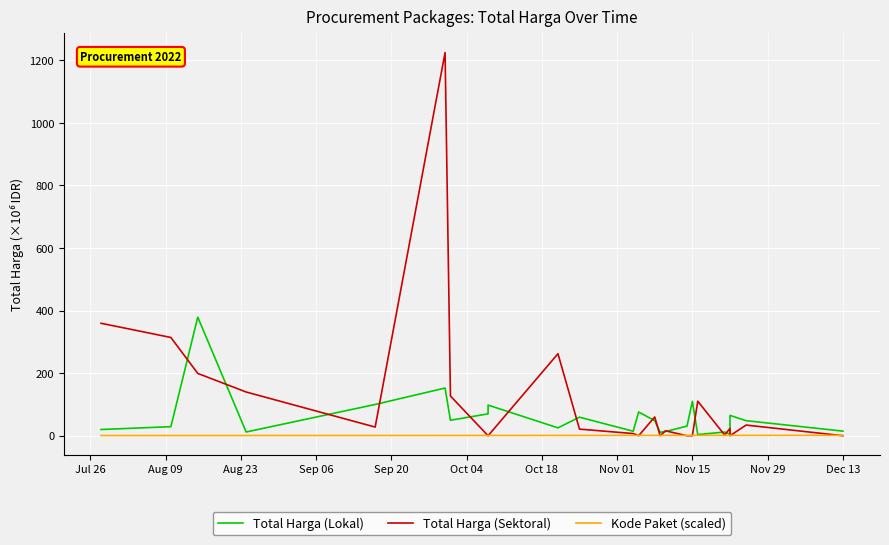

At Oct 04, list the series in order from largest to smallest.

Total Harga (Sektoral), Total Harga (Lokal), Kode Paket (scaled)